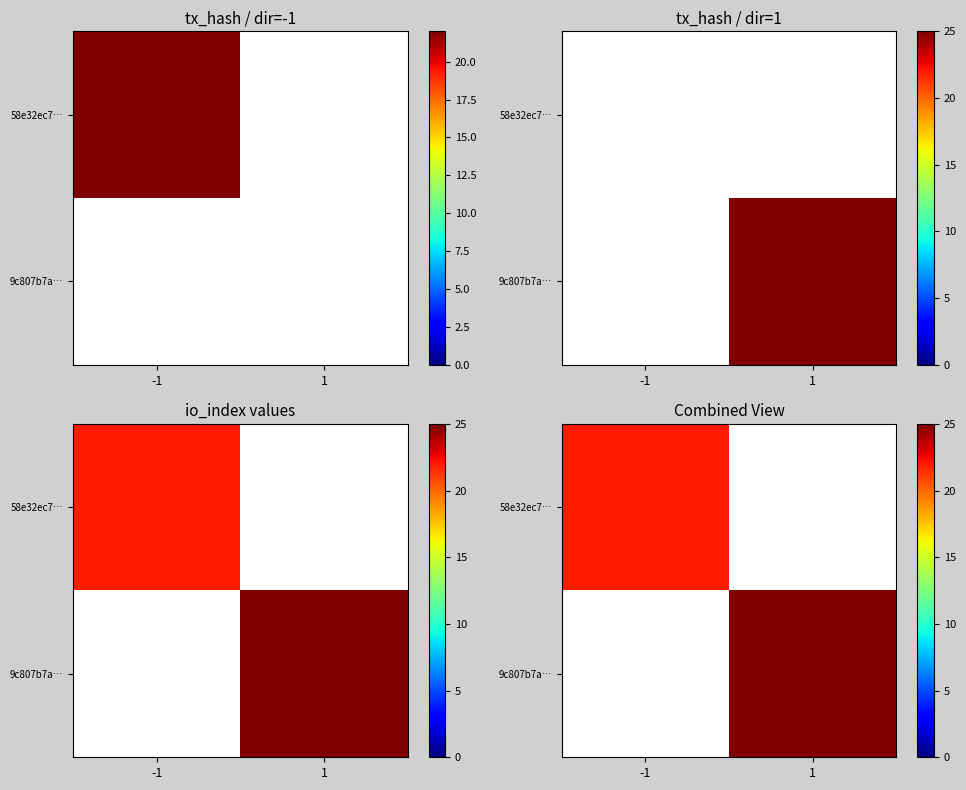

How many categories are shown in the chart?

2